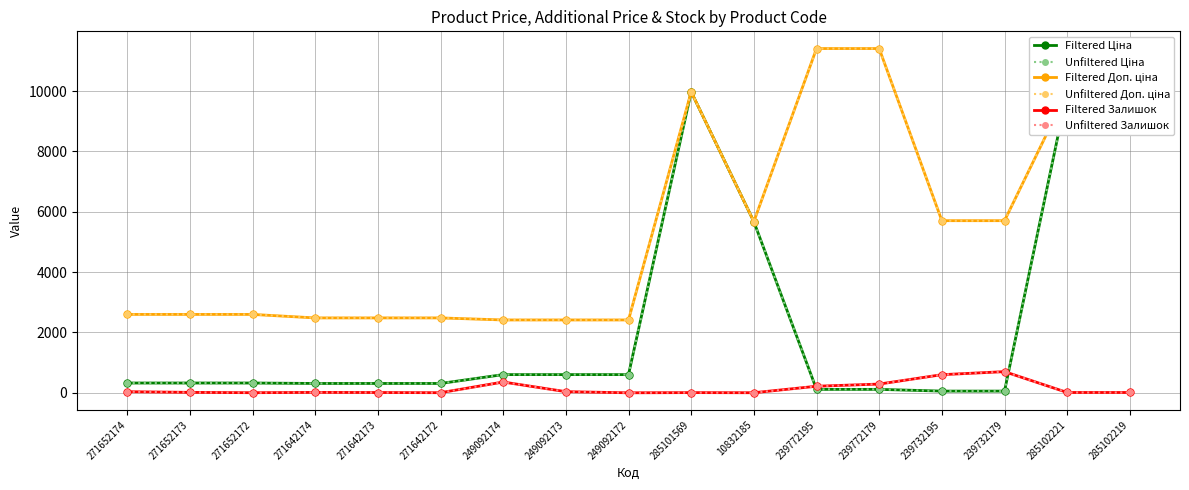

List the labels in order of Filtered Доп. ціна value, largest first.

239772195, 239772179, 285101569, 285102221, 285102219, 239732195, 239732179, 10832185, 271652174, 271652173, 271652172, 271642174, 271642173, 271642172, 249092174, 249092173, 249092172